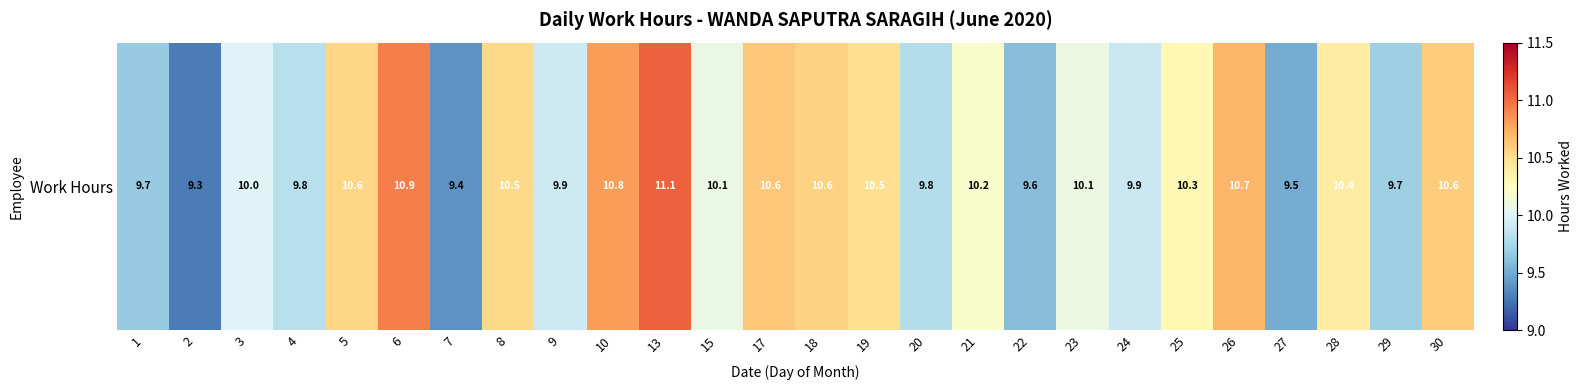

Reading left to right, list all the values displayed in this chart.

9.7	9.3	10.0	9.8	10.6	10.9	9.4	10.5	9.9	10.8	11.1	10.1	10.6	10.6	10.5	9.8	10.2	9.6	10.1	9.9	10.3	10.7	9.5	10.4	9.7	10.6